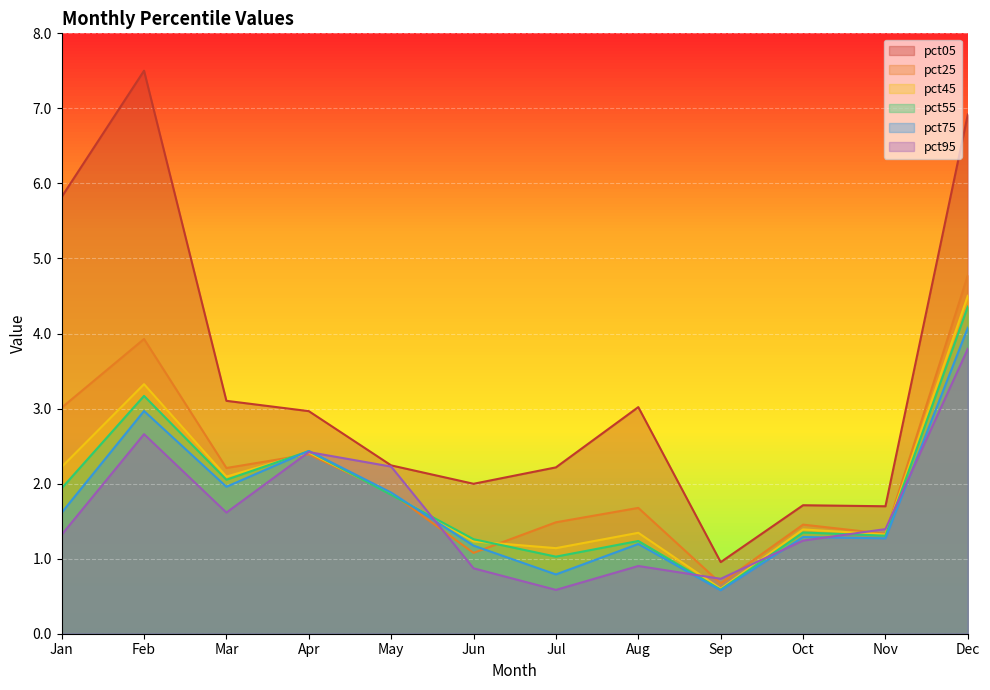

Where is the first local minimum for pct75?

Mar